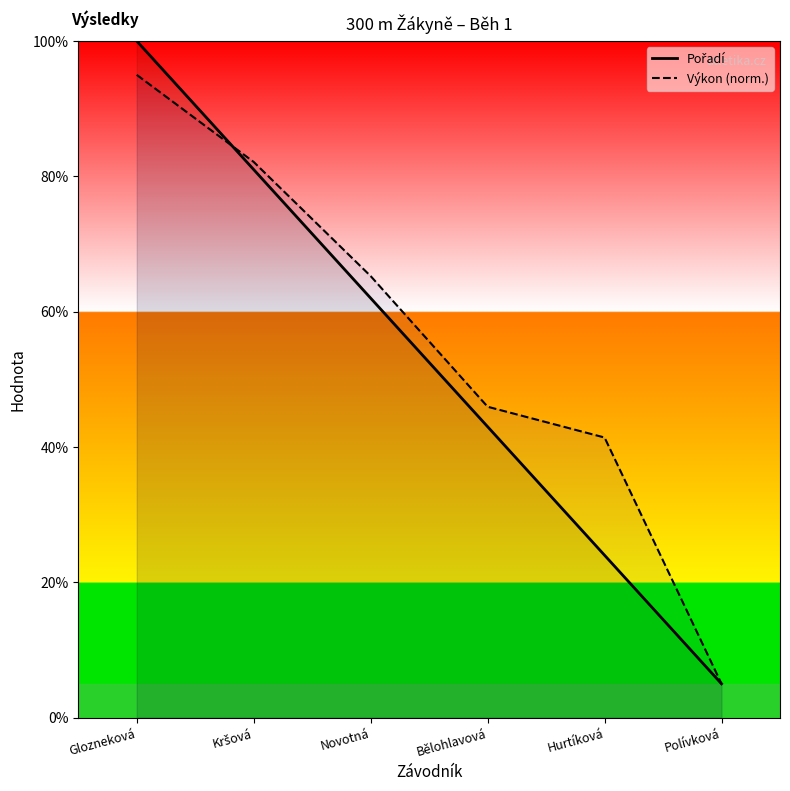

Where does the Pořadí series first go above 62?

Glozneková